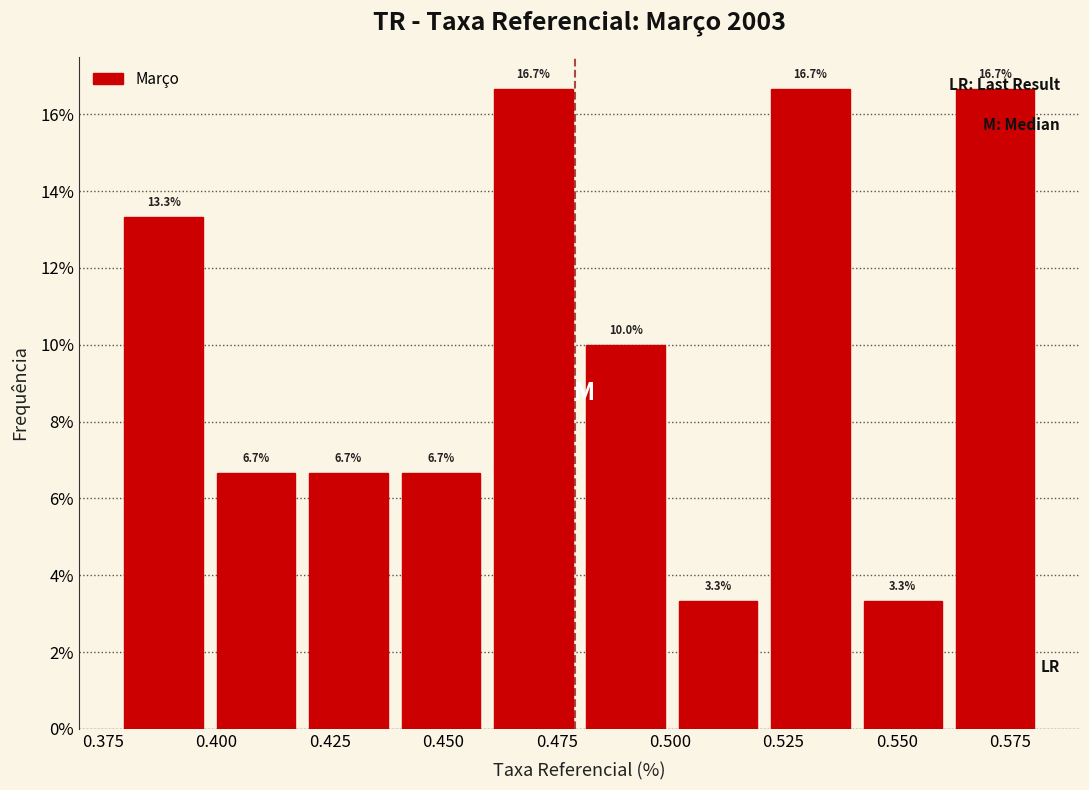

Reading left to right, list every bar in this chart as the range it spans on the x-axis followed by its height. The bar edges are not printed on the chart, so give them approximately, as read against the axis.

0.38 to 0.40: 13.3
0.40 to 0.42: 6.7
0.42 to 0.44: 6.7
0.44 to 0.46: 6.7
0.46 to 0.48: 16.7
0.48 to 0.50: 10.0
0.50 to 0.52: 3.3
0.52 to 0.54: 16.7
0.54 to 0.56: 3.3
0.56 to 0.58: 16.7